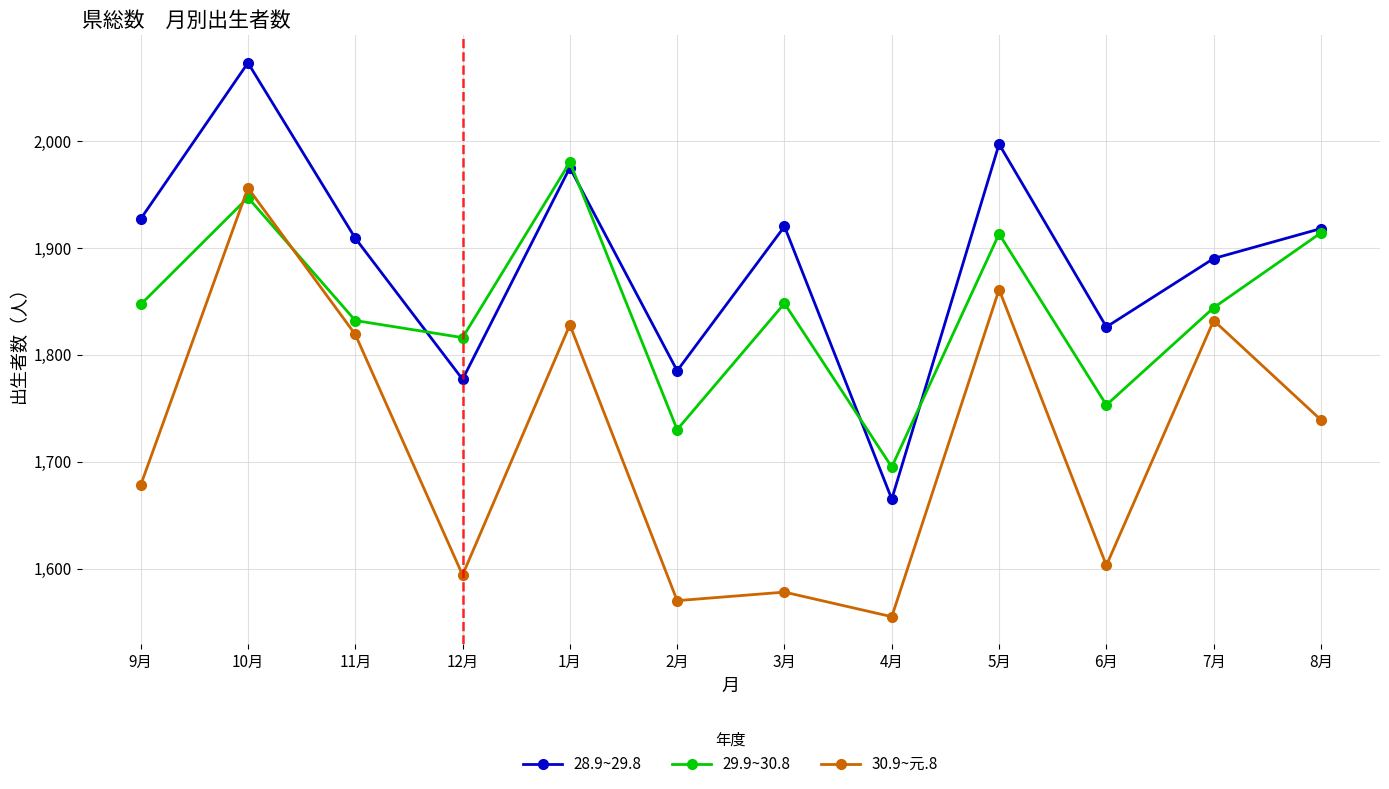

Between 9月 and 1月, which series saw the biggest shift?

30.9~元.8